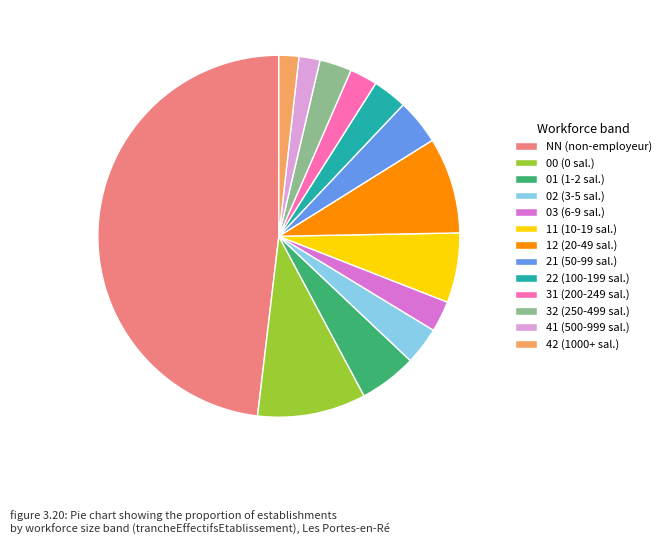

Count the number of slices in the pie.

13